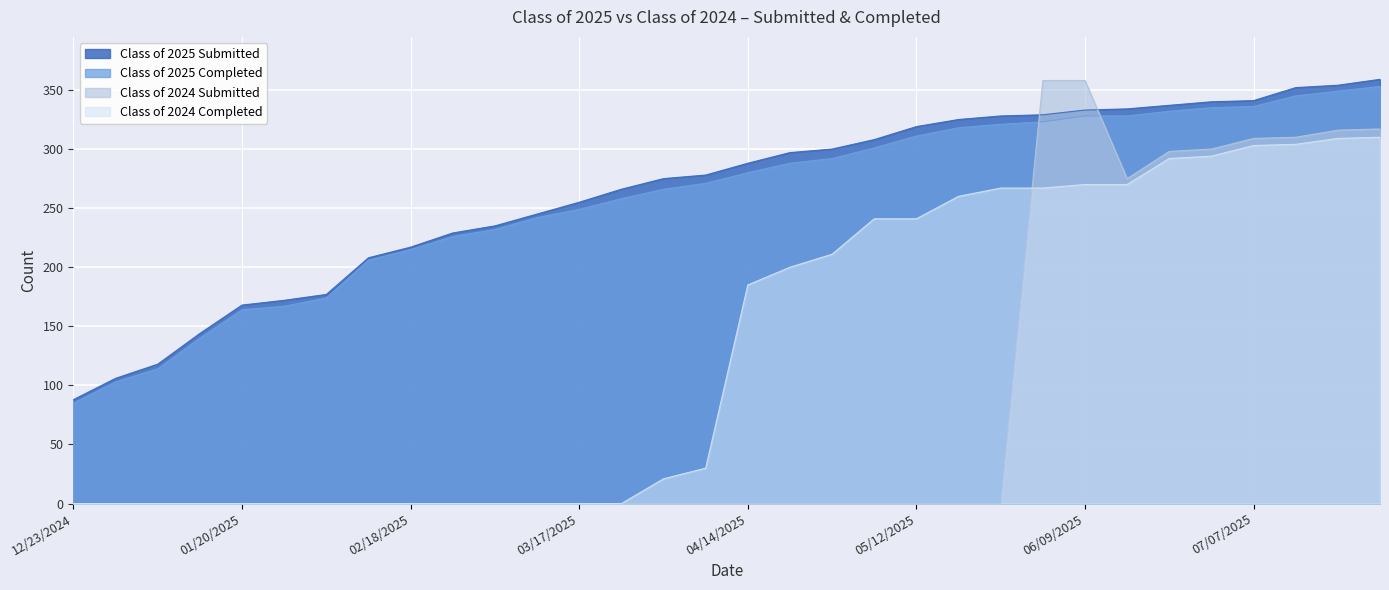

Reading left to right, transcribe all the data shown in this chart.

Class of 2025 Submitted: 12/23/2024=88	12/30/2024=106	01/06/2025=118	01/14/2025=144	01/20/2025=168	01/27/2025=172	02/03/2025=177	02/10/2025=208	02/18/2025=217	02/24/2025=229	03/03/2025=235	03/10/2025=245	03/17/2025=255	03/24/2025=266	03/31/2025=275	04/07/2025=278	04/14/2025=288	04/21/2025=297	04/28/2025=300	05/06/2025=308	05/12/2025=319	05/19/2025=325	05/26/2025=328	06/02/2025=329	06/09/2025=333	06/16/2025=334	06/21/2025=337	06/30/2025=340	07/07/2025=341	07/14/2025=352	07/21/2025=354	07/28/2025=359
Class of 2025 Completed: 12/23/2024=85	12/30/2024=103	01/06/2025=114	01/14/2025=140	01/20/2025=164	01/27/2025=167	02/03/2025=174	02/10/2025=206	02/18/2025=215	02/24/2025=226	03/03/2025=232	03/10/2025=242	03/17/2025=249	03/24/2025=258	03/31/2025=266	04/07/2025=271	04/14/2025=280	04/21/2025=288	04/28/2025=292	05/06/2025=301	05/12/2025=311	05/19/2025=318	05/26/2025=321	06/02/2025=323	06/09/2025=328	06/16/2025=328	06/21/2025=332	06/30/2025=335	07/07/2025=336	07/14/2025=345	07/21/2025=349	07/28/2025=353
Class of 2024 Submitted: 12/23/2024=0	12/30/2024=0	01/06/2025=0	01/14/2025=0	01/20/2025=0	01/27/2025=0	02/03/2025=0	02/10/2025=0	02/18/2025=0	02/24/2025=0	03/03/2025=0	03/10/2025=0	03/17/2025=0	03/24/2025=0	03/31/2025=0	04/07/2025=0	04/14/2025=0	04/21/2025=0	04/28/2025=0	05/06/2025=0	05/12/2025=0	05/19/2025=0	05/26/2025=0	06/02/2025=358	06/09/2025=358	06/16/2025=275	06/21/2025=298	06/30/2025=300	07/07/2025=309	07/14/2025=310	07/21/2025=316	07/28/2025=317
Class of 2024 Completed: 12/23/2024=0	12/30/2024=0	01/06/2025=0	01/14/2025=0	01/20/2025=0	01/27/2025=0	02/03/2025=0	02/10/2025=0	02/18/2025=0	02/24/2025=0	03/03/2025=0	03/10/2025=0	03/17/2025=0	03/24/2025=0	03/31/2025=21	04/07/2025=30	04/14/2025=185	04/21/2025=200	04/28/2025=211	05/06/2025=241	05/12/2025=241	05/19/2025=260	05/26/2025=267	06/02/2025=267	06/09/2025=270	06/16/2025=270	06/21/2025=292	06/30/2025=294	07/07/2025=303	07/14/2025=304	07/21/2025=309	07/28/2025=310